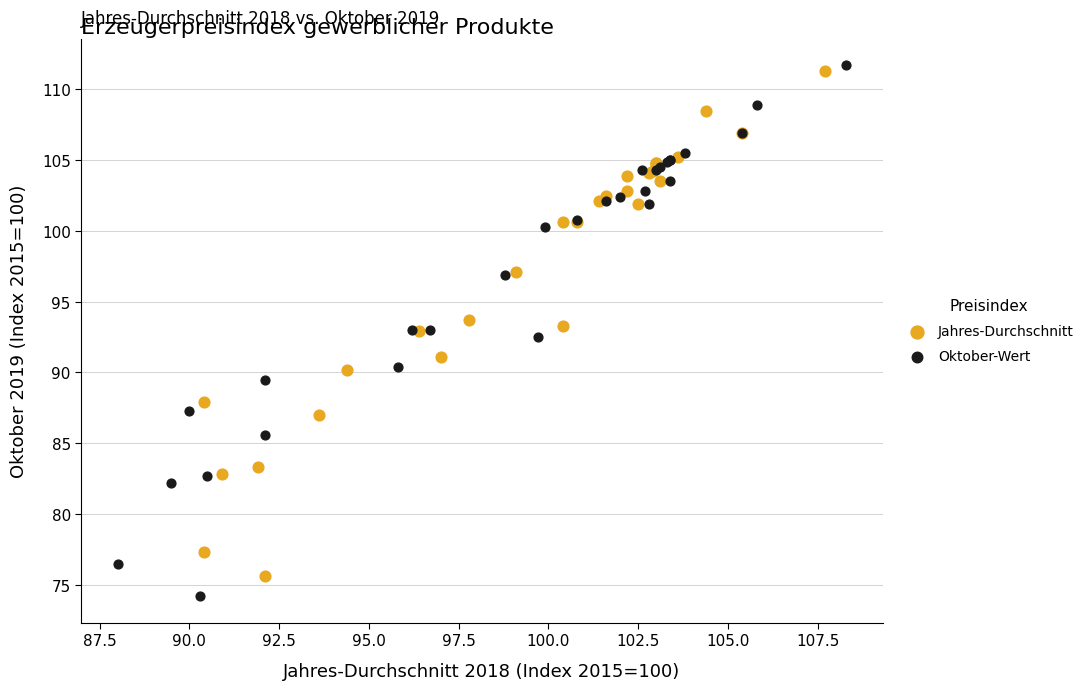

Which series has the widest spread of Y values?

Oktober-Wert